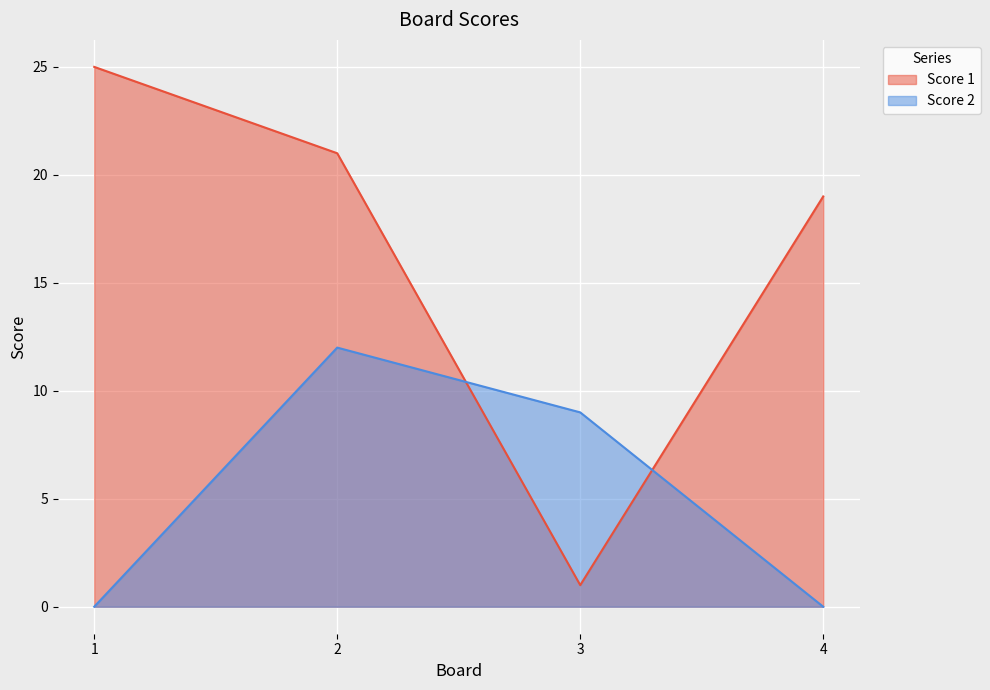

List the labels in order of Score 1 value, largest first.

1, 2, 4, 3